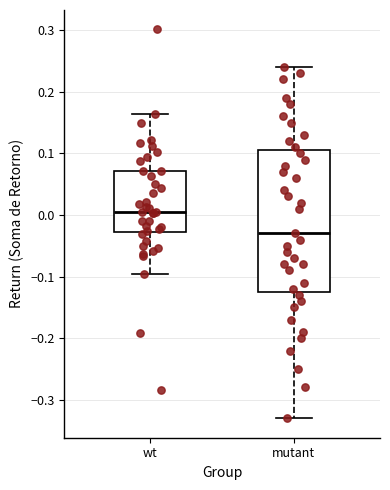

Reading left to right, read every box against the y-axis: the position of its median line, the range the box covers, and the ends of its whiskers. The values are not printed on the chart, so give them approximately, as read against the axis.

wt: median 0.00, box -0.03 to 0.07, whiskers -0.10 to 0.16
mutant: median -0.03, box -0.12 to 0.11, whiskers -0.33 to 0.24